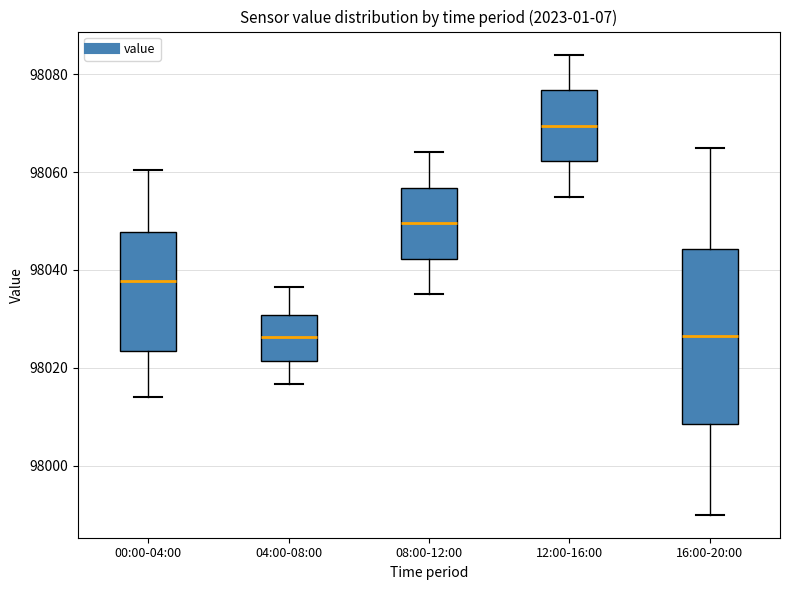

Comparing the boxes themselves (not the whiskers), which one is the tallest?

16:00-20:00